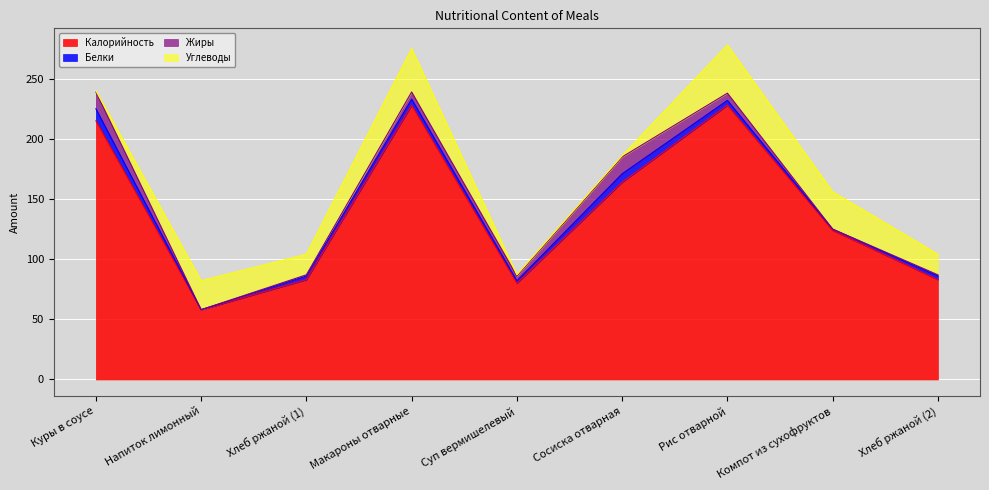

The value of Калорийность at Хлеб ржаной (2) is 83. True or false?

True